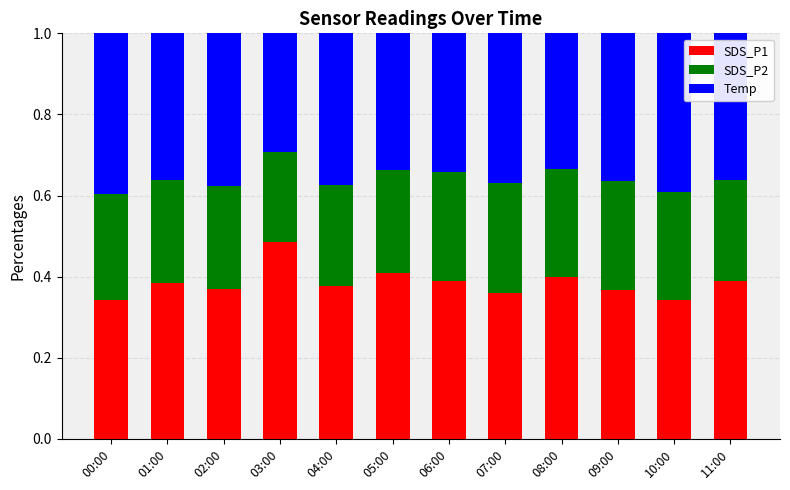

Are the bars grouped side by side (vs. stacked)?

No